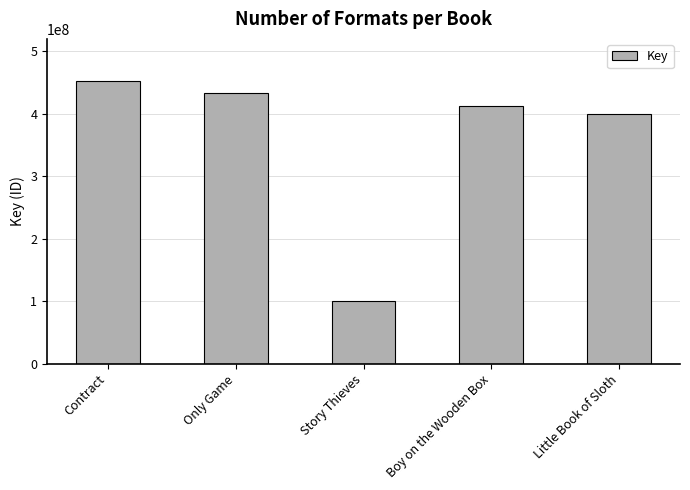

Reading left to right, transcribe all the data shown in this chart.

452872080	434097145	100478732	412394819	400094893